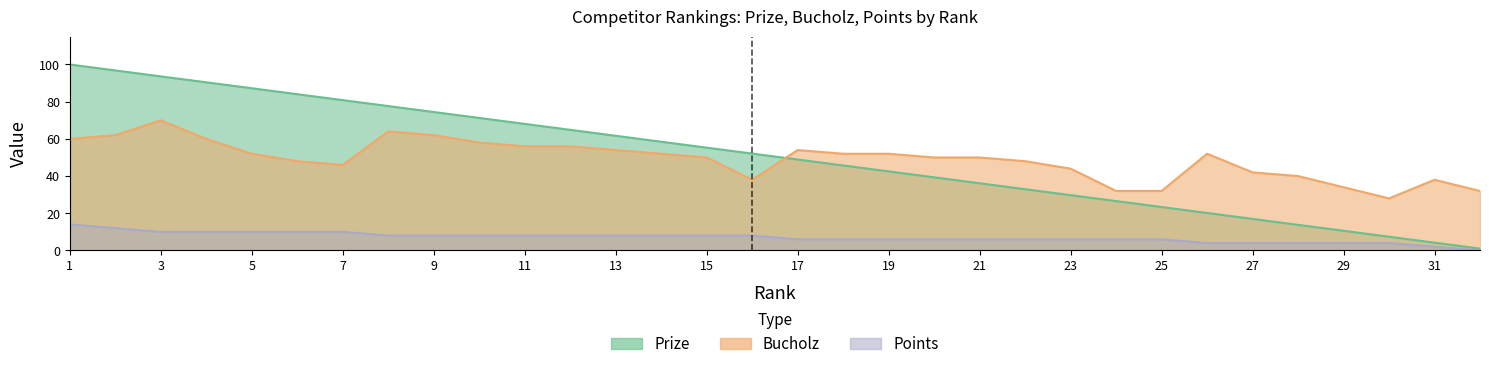

How many lines are shown in the chart?

3